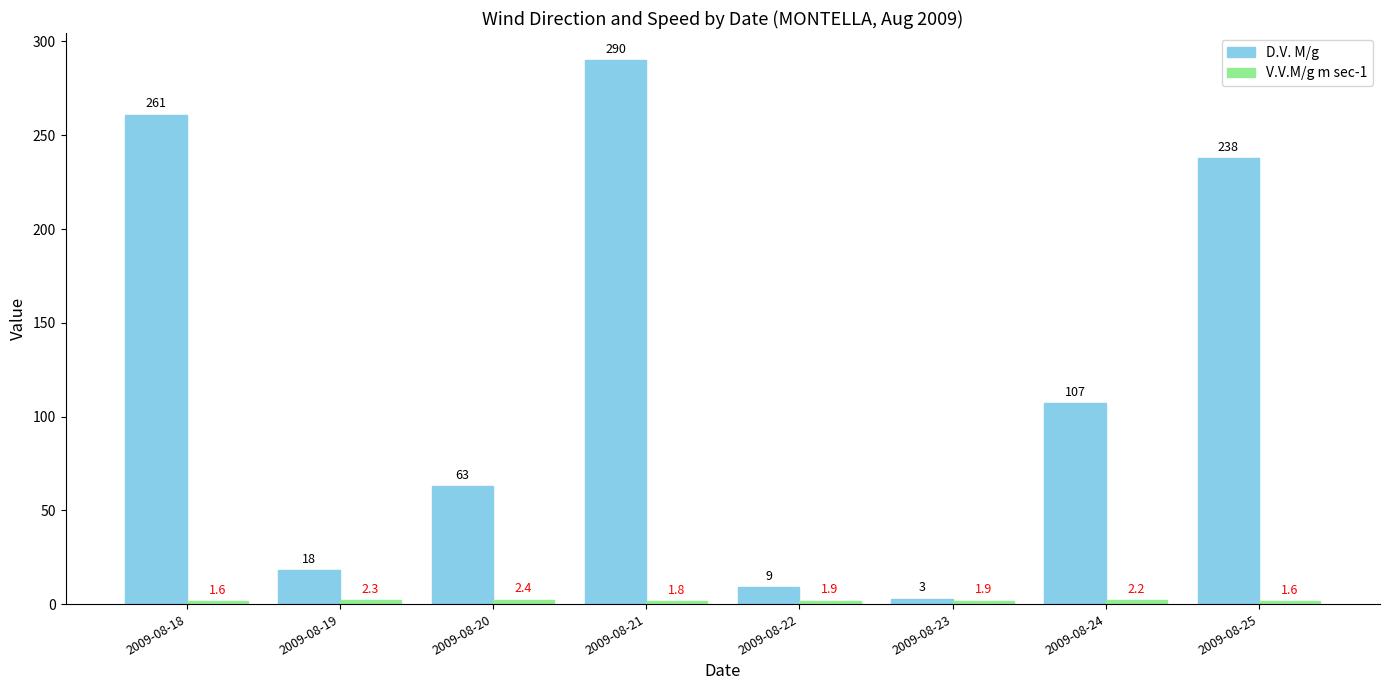

The value of D.V. M/g at 2009-08-20 is 63.0. True or false?

True